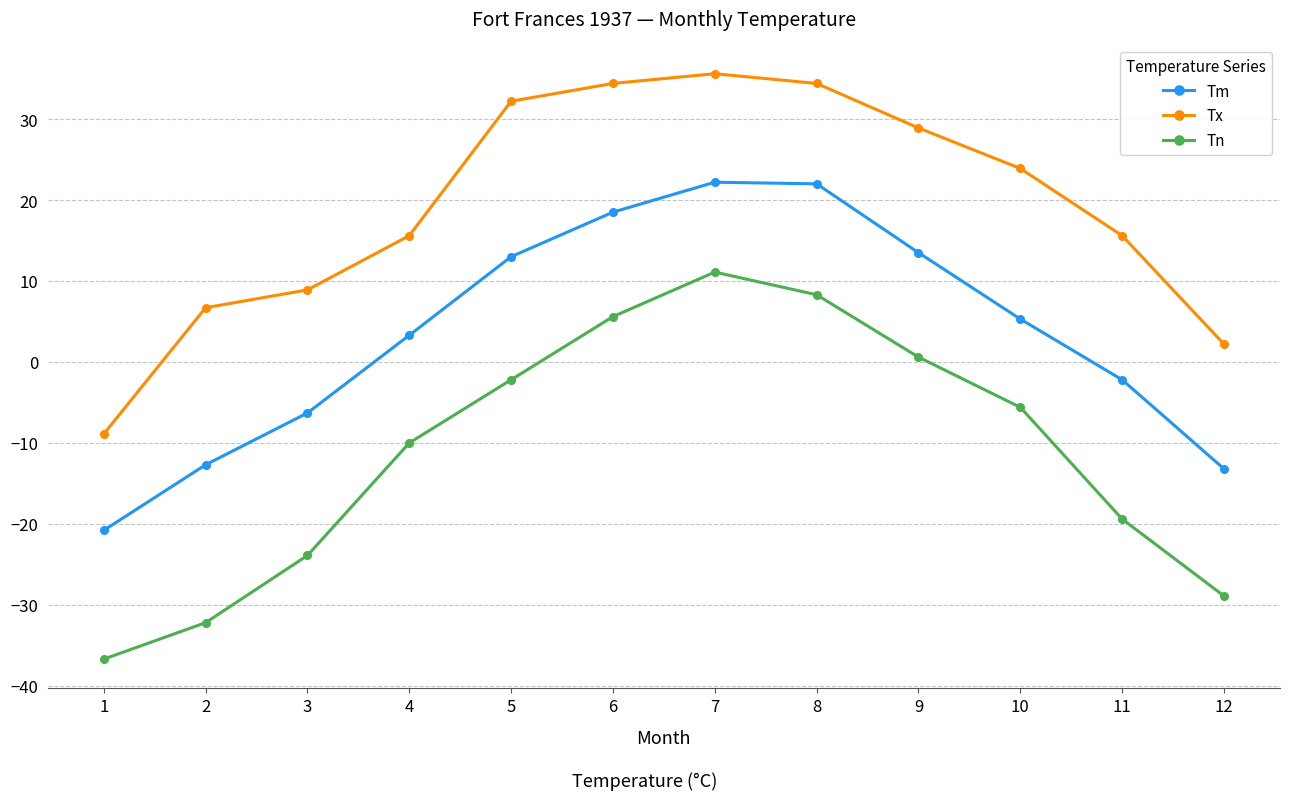

Does the chart have visible grid lines?

Yes